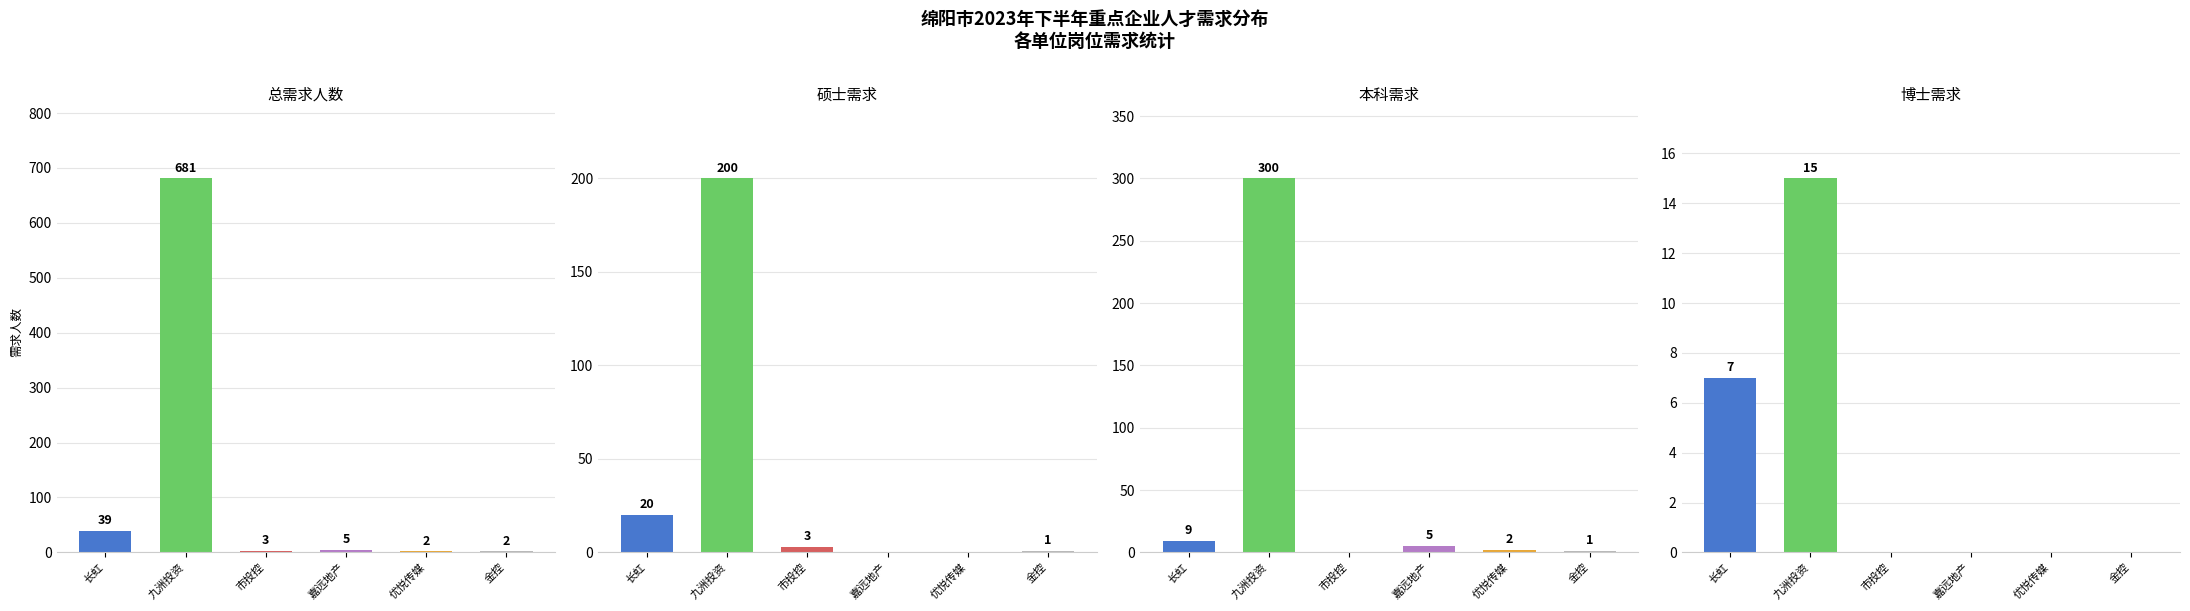

Which series has the largest total across all categories?

总数